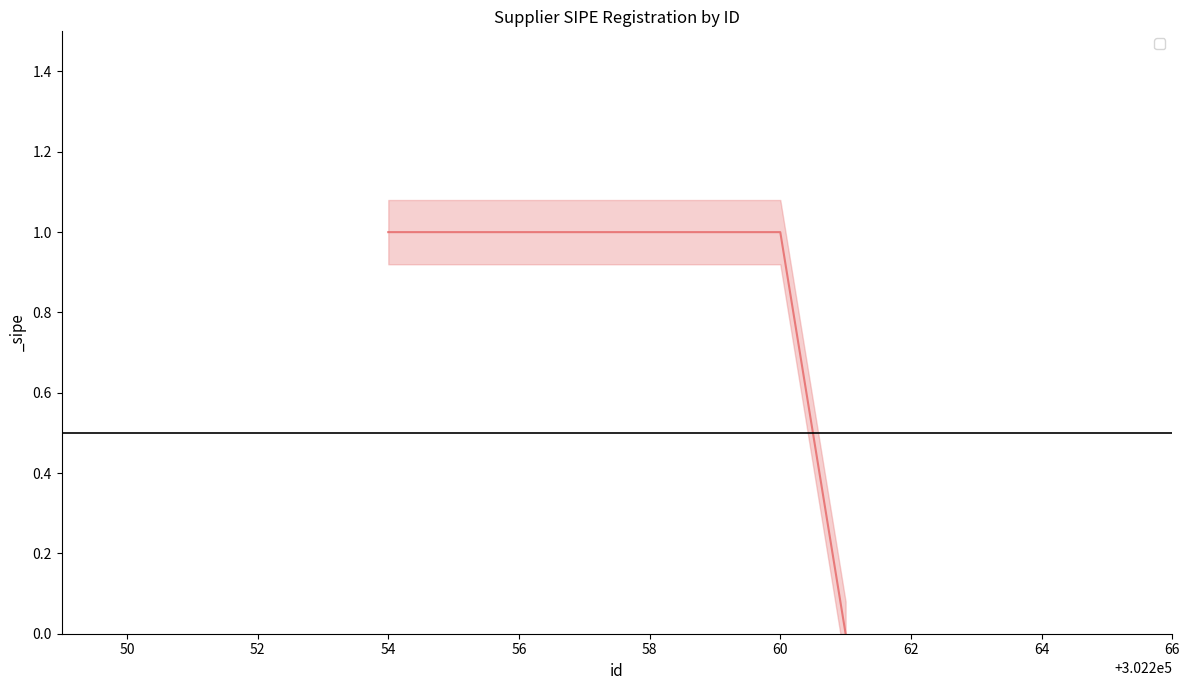

What is the change in value from 302255 to 302261?

-1